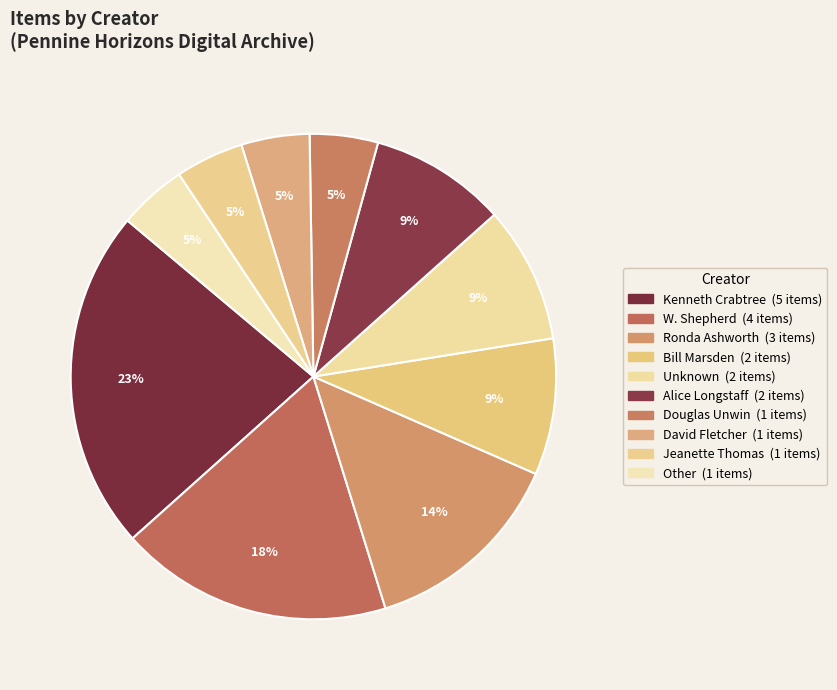

Count the number of slices in the pie.

10